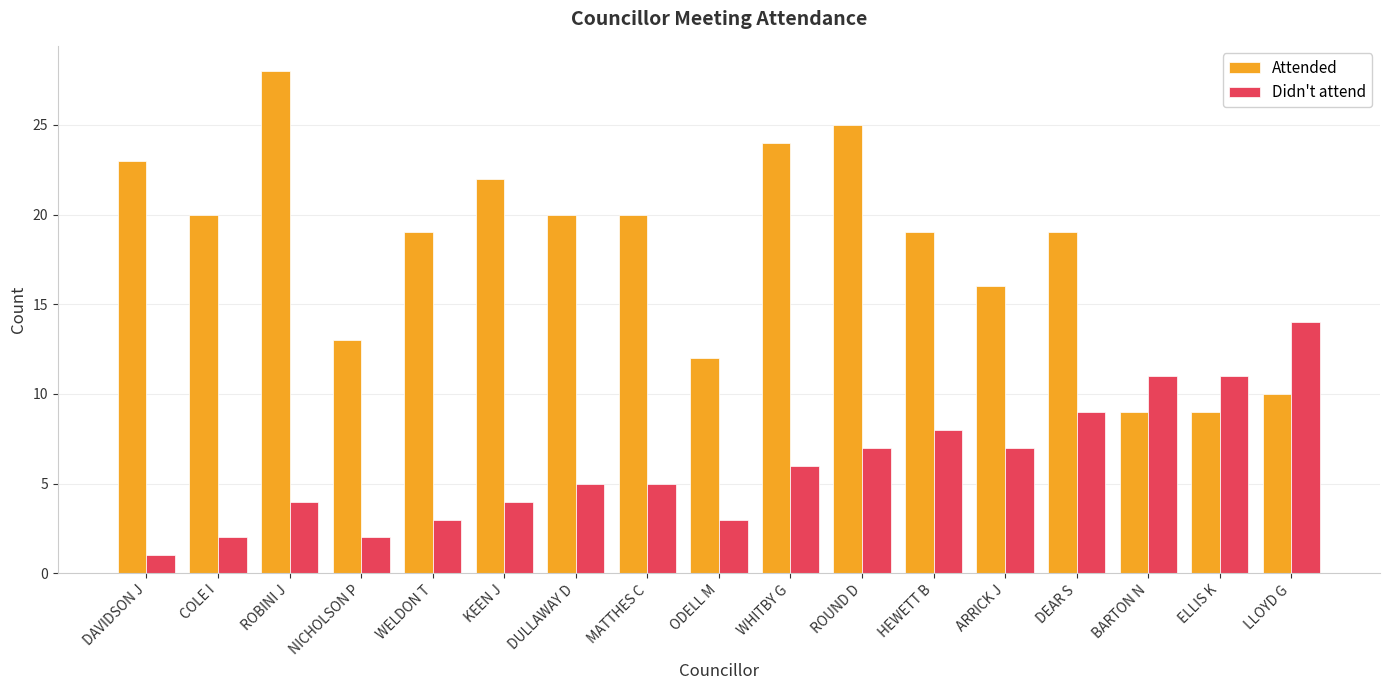

Reading left to right, list all the values displayed in this chart.

Attended: 23	20	28	13	19	22	20	20	12	24	25	19	16	19	9	9	10
Didn't attend: 1	2	4	2	3	4	5	5	3	6	7	8	7	9	11	11	14